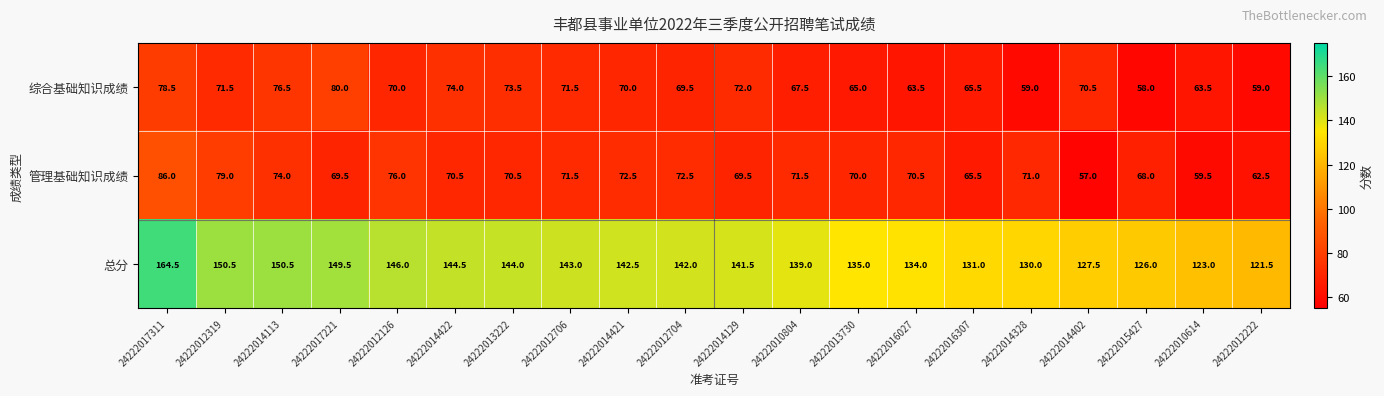

Which category has the lowest value across all series?

24222014402